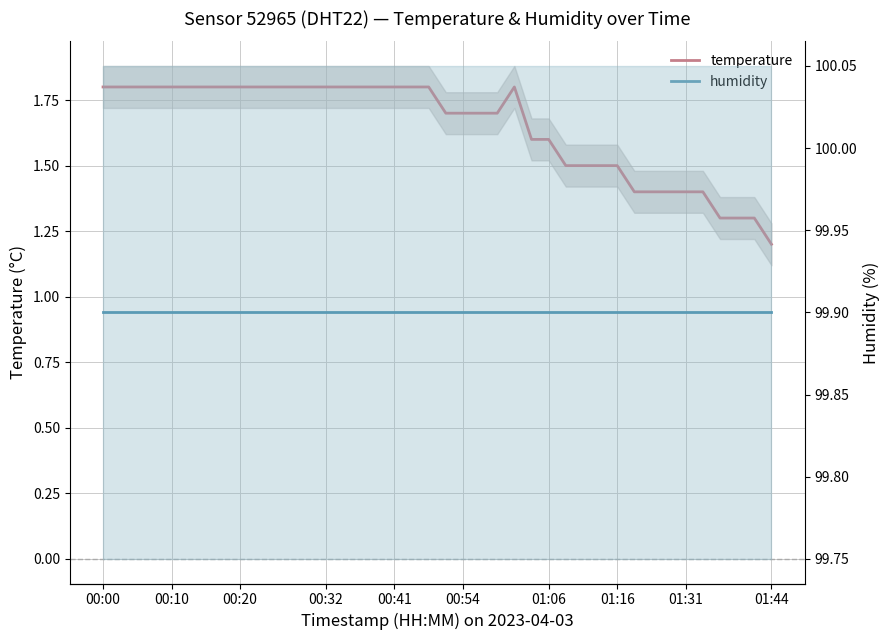

How many distinct data groups are displayed?

2